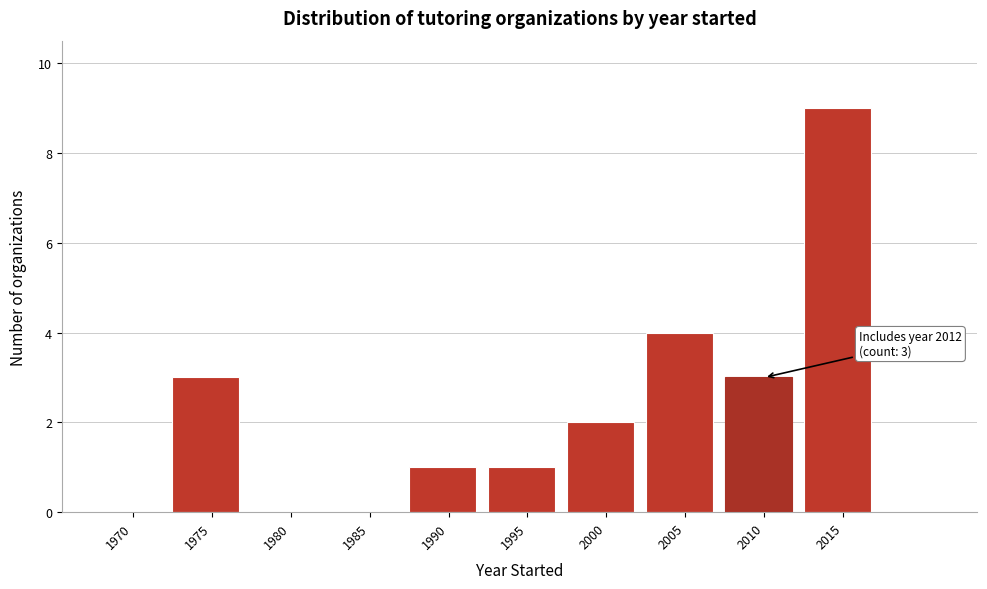

Reading left to right, extract all data points from this chart.

1970=0	1975=3	1980=0	1985=0	1990=1	1995=1	2000=2	2005=4	2010=3	2015=9